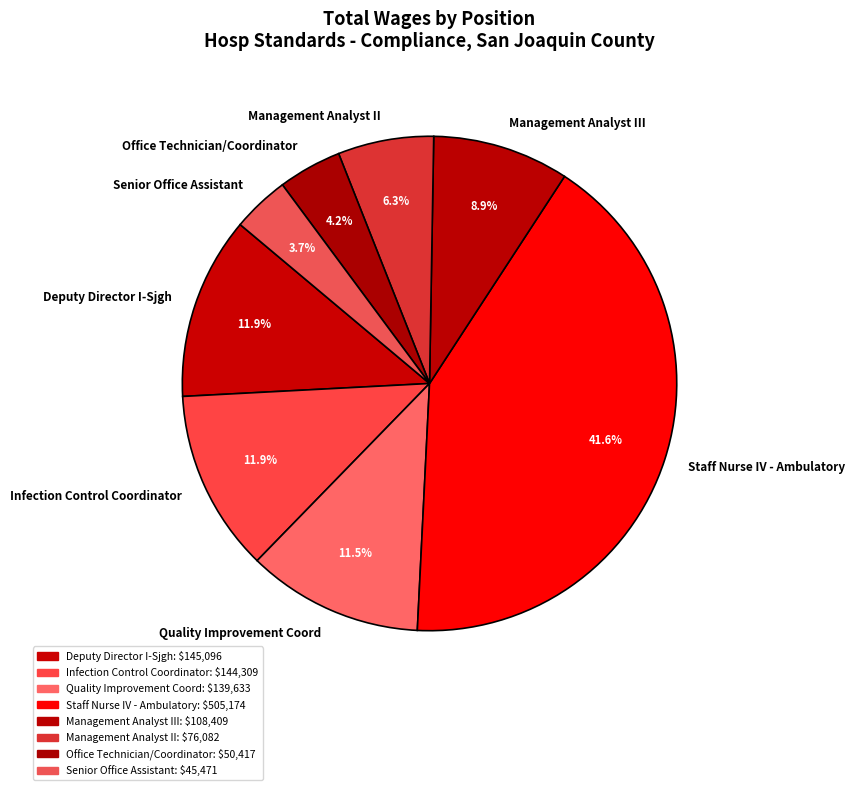

To the nearest percent, what percentage of the pie is Management Analyst III?

9%